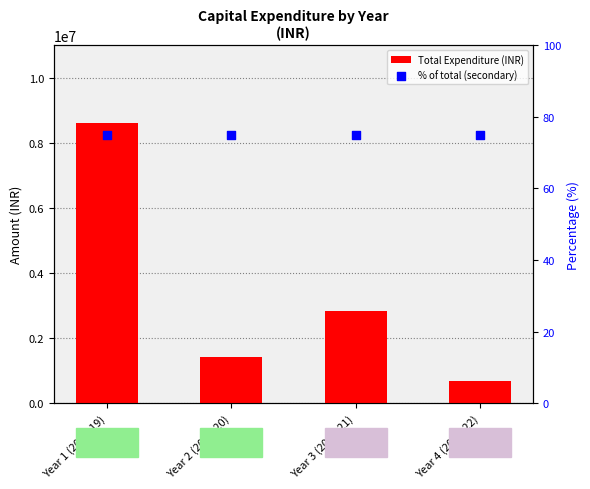

Which series has the largest total across all categories?

Total Expenditure (INR)